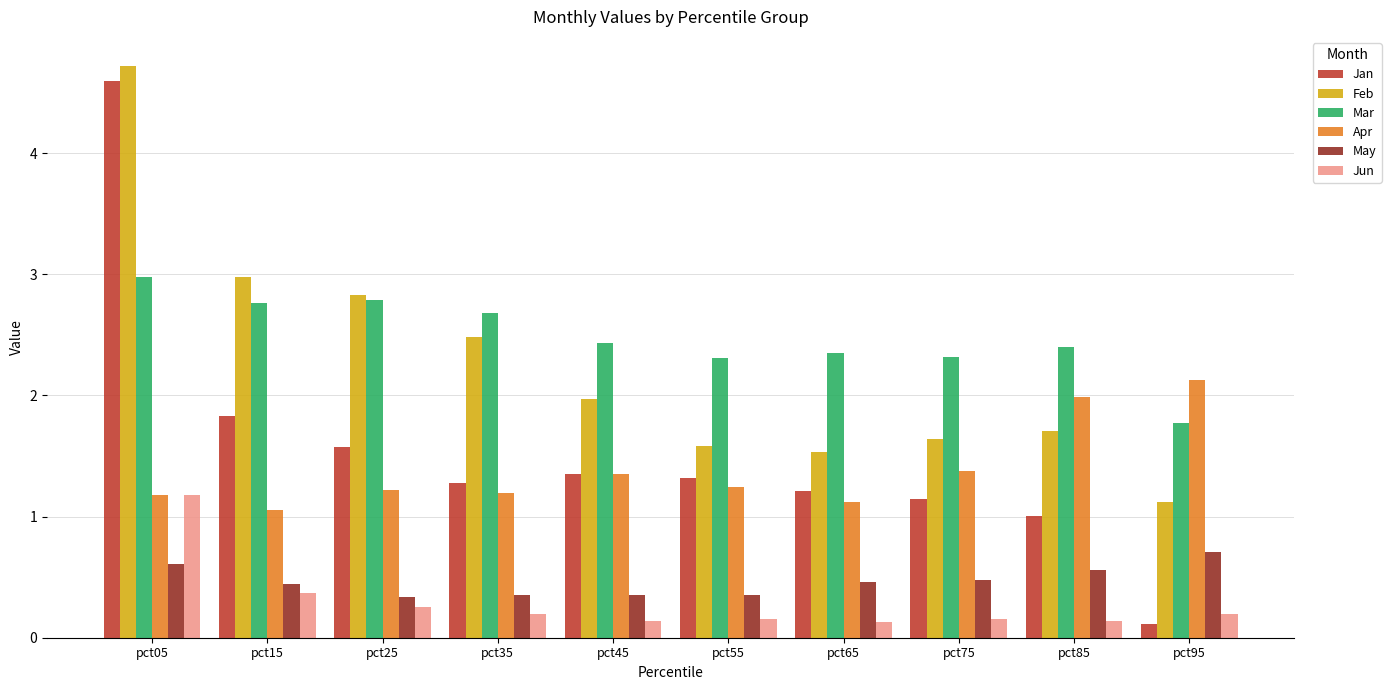

What is the lowest value of the Mar series?

1.8